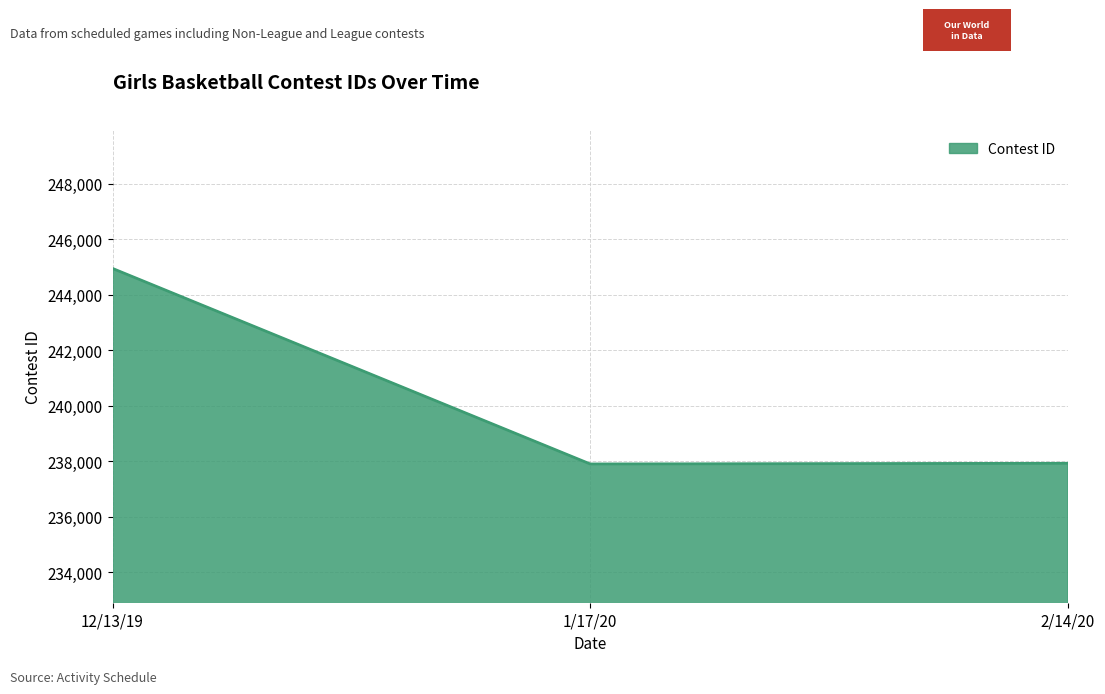

How many values are below 237922?

1